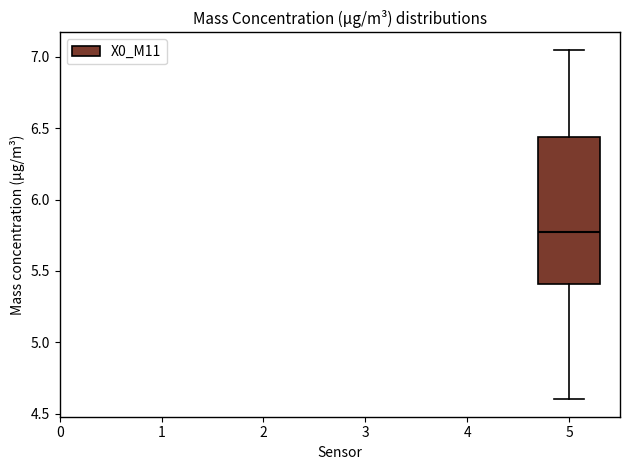

Read this box plot against the y-axis: the position of the median line, the range covered by the box, and the ends of both whiskers. The values are not printed on the chart, so give them approximately, as read against the axis.

median 5.80, box 5.40 to 6.45, whiskers 4.60 to 7.05